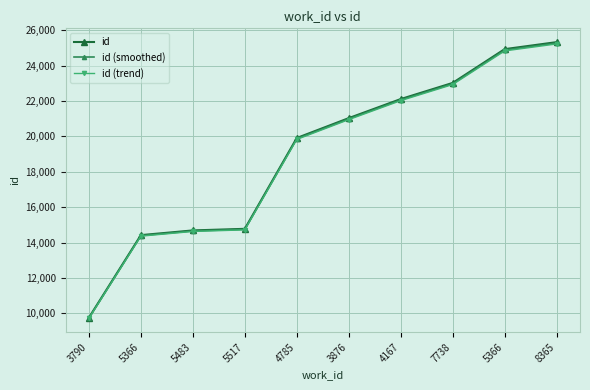

How many series are shown in this chart?

3